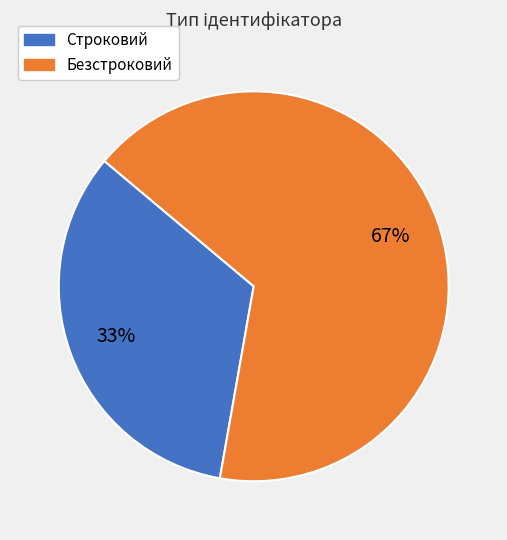

Which category has the smallest portion of the pie?

Строковий